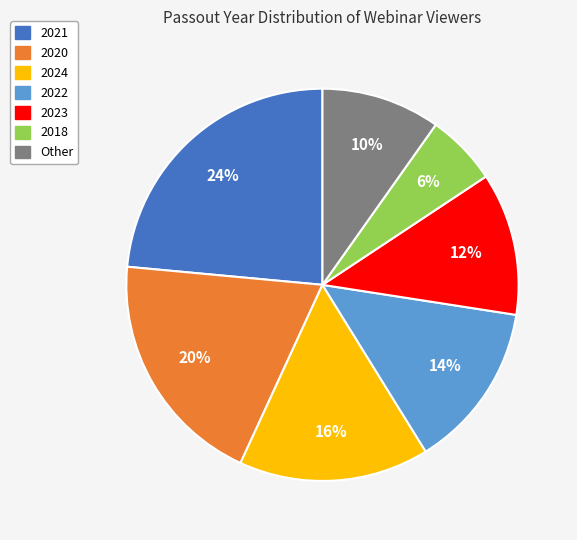

Is there any slice that represents more than half of the pie?

No